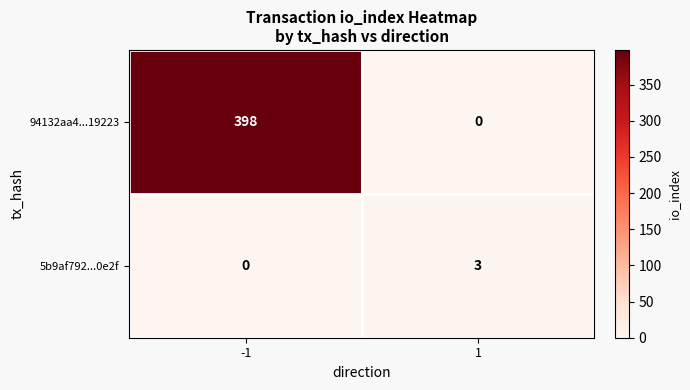

True or false: 94132aa4...19223 has a value of 137 at -1.

False